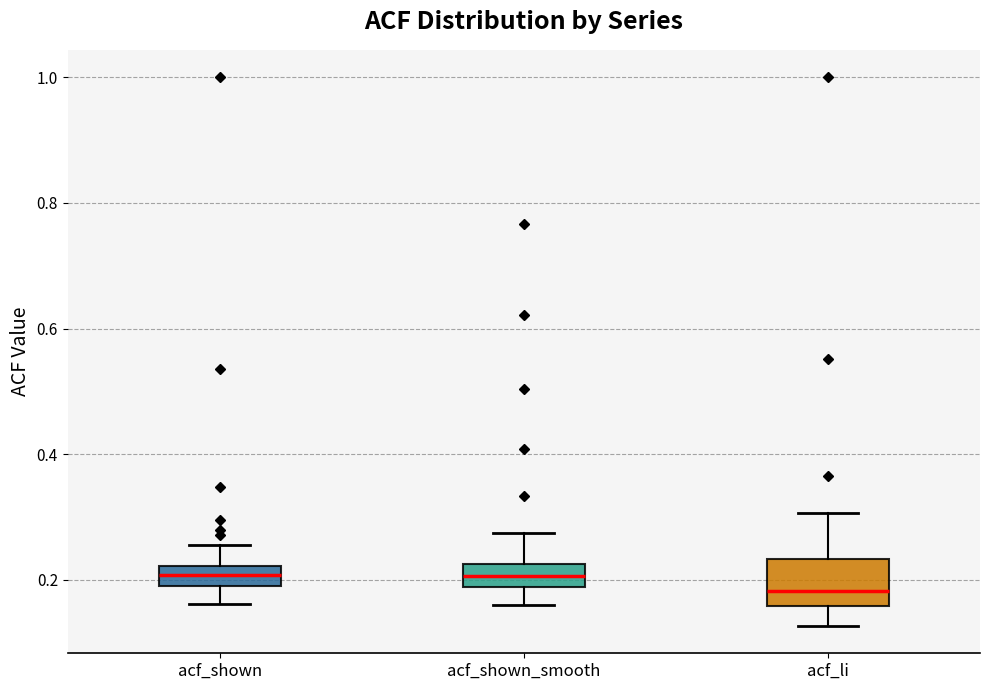

Reading left to right, transcribe this box plot: for each box, give where its median line is, the range the box spans, and where its two whiskers end, as read against the y-axis. The values are not printed on the chart, so give them approximately, as read against the axis.

acf_shown: median 0.20 (inside the box), box 0.20 to 0.22, whiskers 0.16 to 0.26
acf_shown_smooth: median 0.20, box 0.18 to 0.22, whiskers 0.16 to 0.28
acf_li: median 0.18, box 0.16 to 0.24, whiskers 0.12 to 0.30